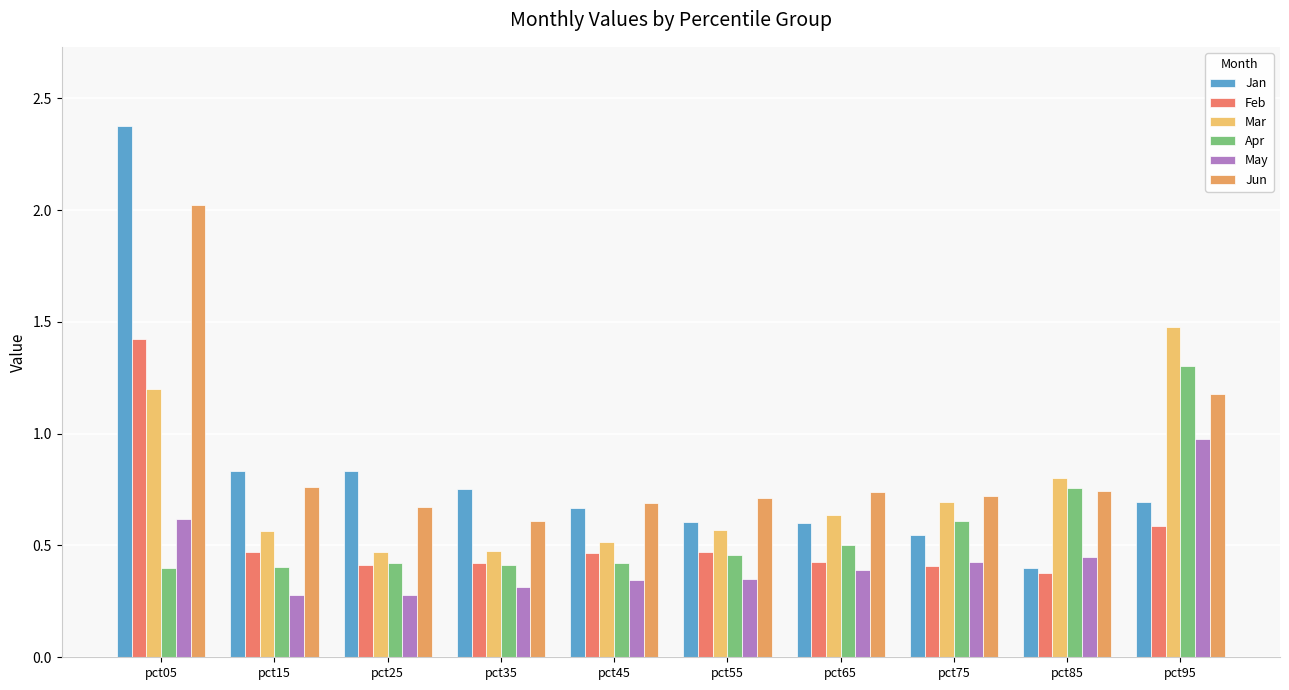

How many bars are there in total?

60